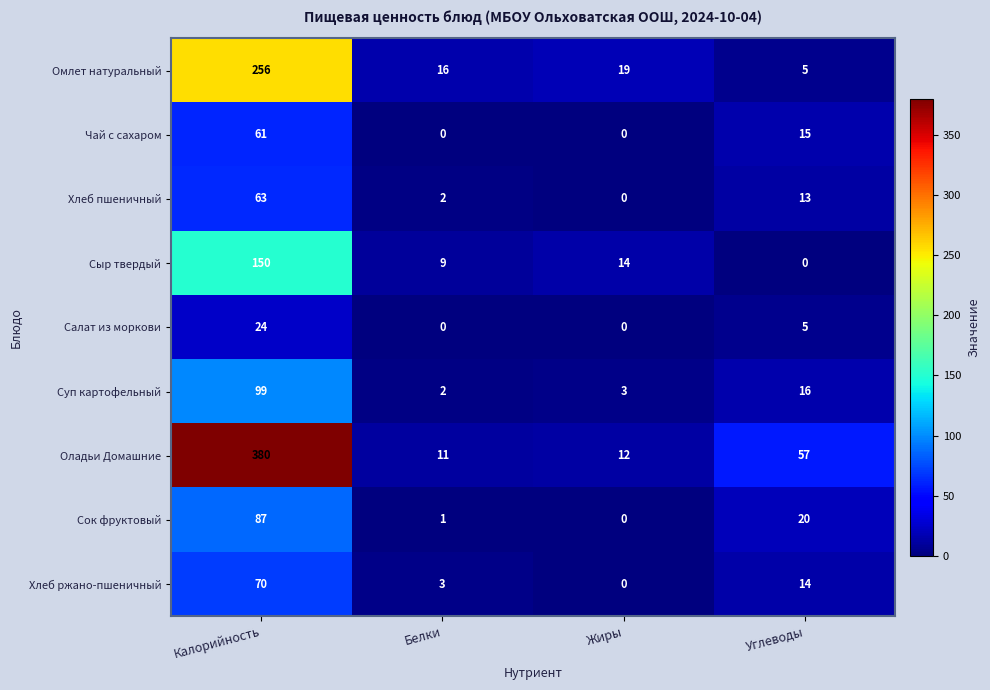

List the series in order of their peak value, highest first.

Оладьи Домашние, Омлет натуральный, Сыр твердый, Суп картофельный, Сок фруктовый, Хлеб ржано-пшеничный, Хлеб пшеничный, Чай с сахаром, Салат из моркови